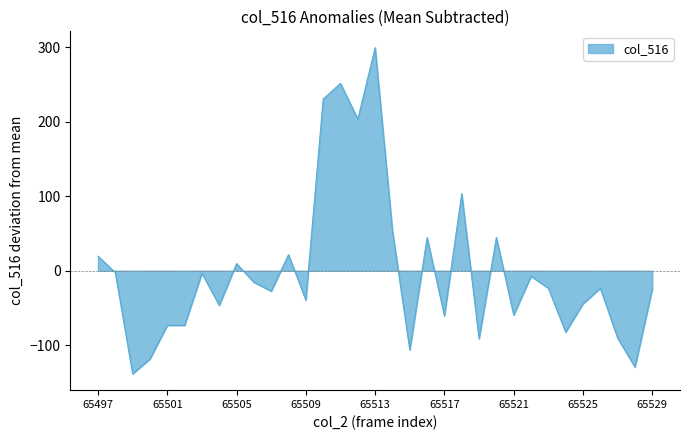

What is the difference between the maximum and minimum values?

438.0